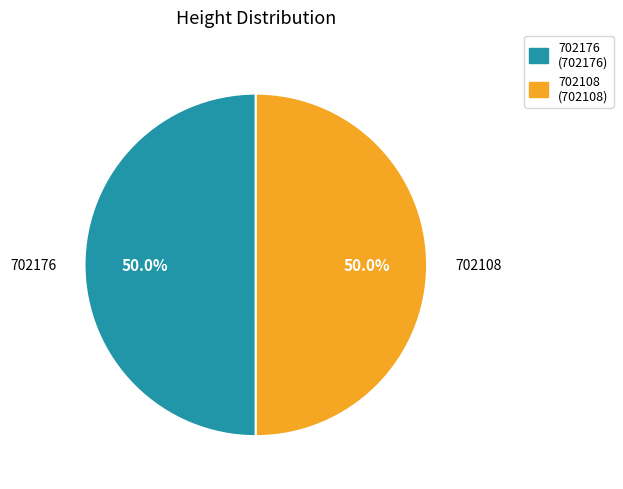

Approximately how many times larger is the value at 702176 compared to 702108?

1.0